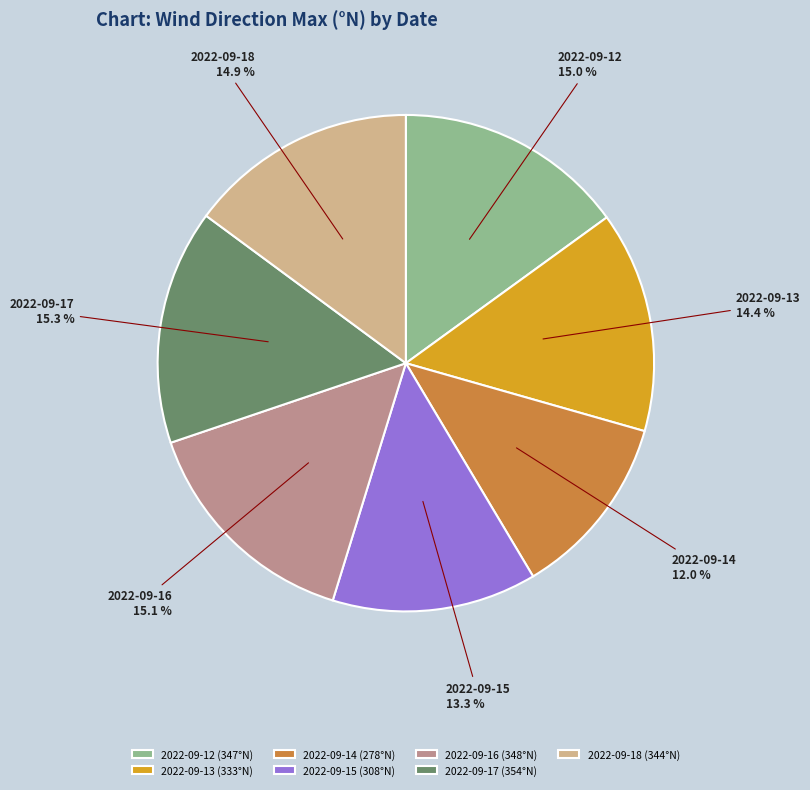

True or false: 2022-09-13 accounts for 6% of the total.

False